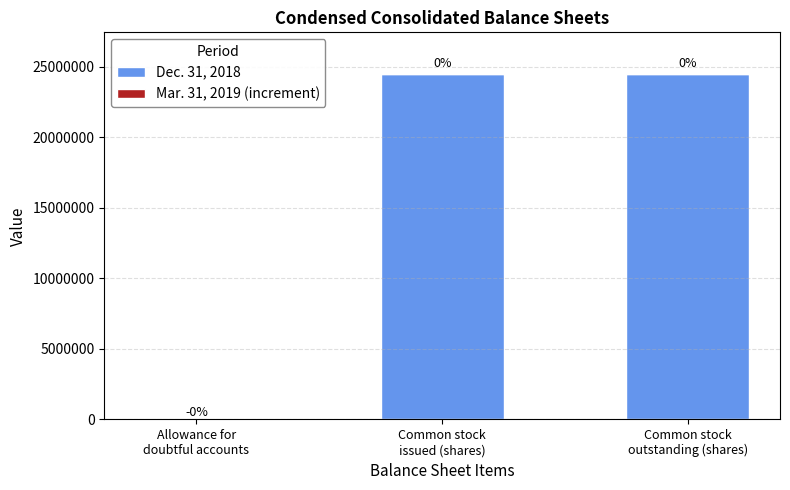

Is it true that Mar. 31, 2019 (increment) equals 46809 at Common stock
outstanding (shares)?

True